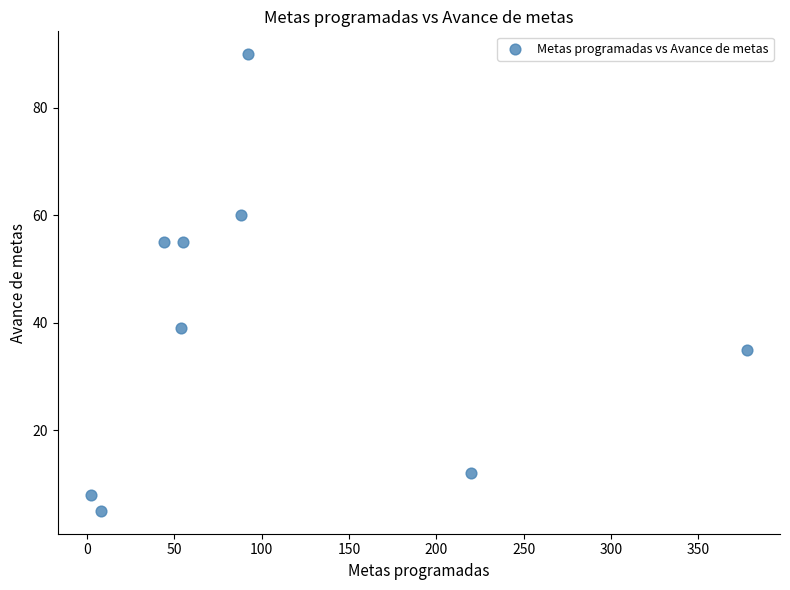

What is the range of Y values (max minus min)?

85